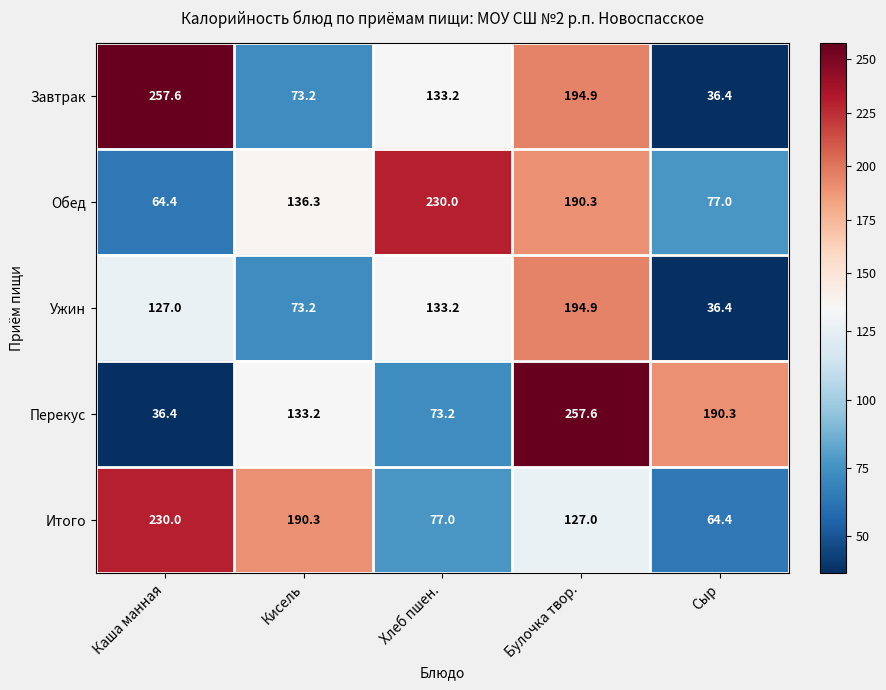

What is the difference between the highest and lowest values at Кисель?

117.1